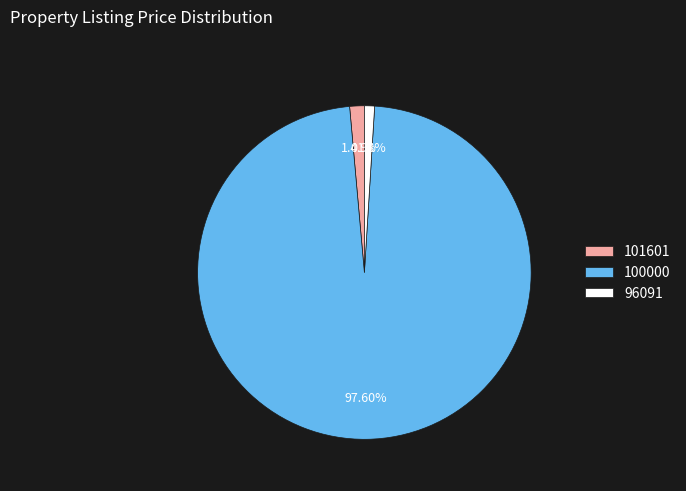

Between 100000 and 101601, which is larger?

100000